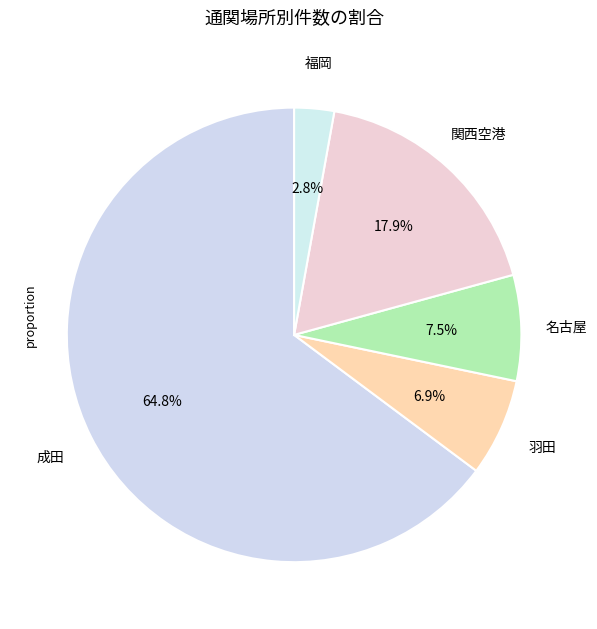

What is the largest slice in the pie chart?

成田